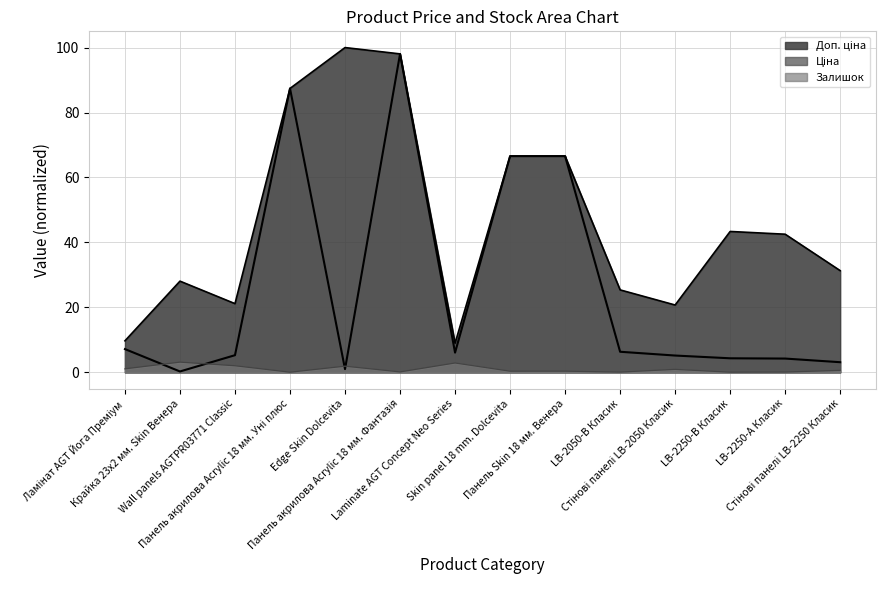

Is it true that Залишок equals 0.1 at Панель акрилова Acrylic 18 мм. Фантазія?

True